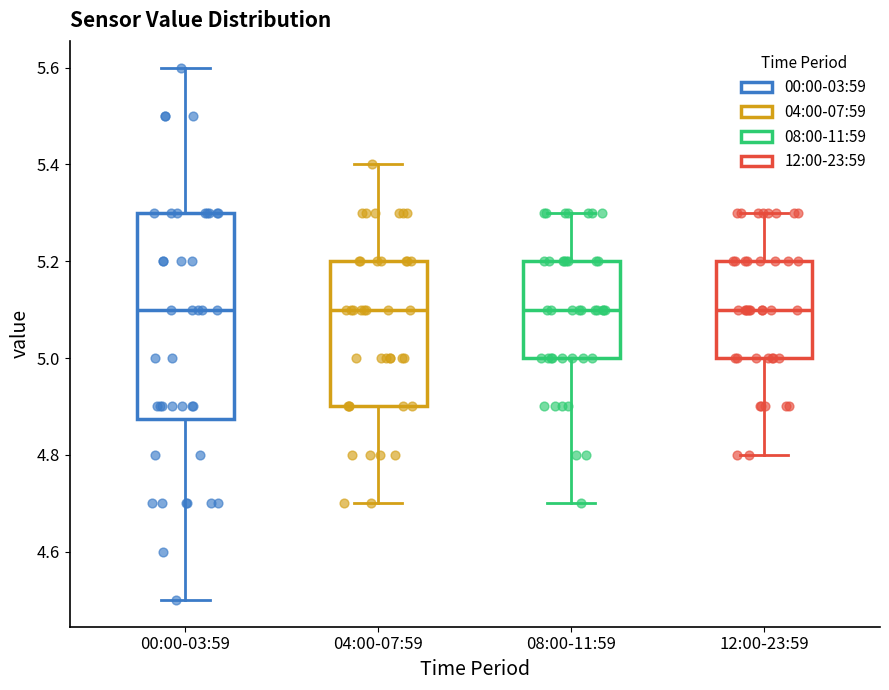

Which box is the tallest, from its lower edge to its upper edge?

00:00-03:59